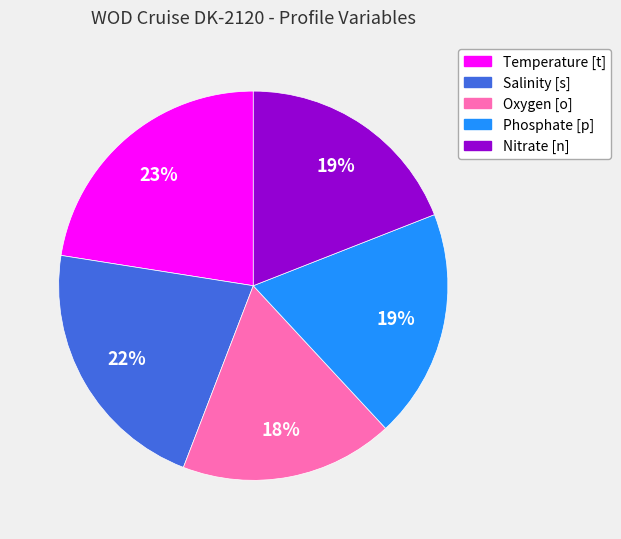

What is the ratio of the value at Phosphate [p] to the value at Nitrate [n]?

1.0